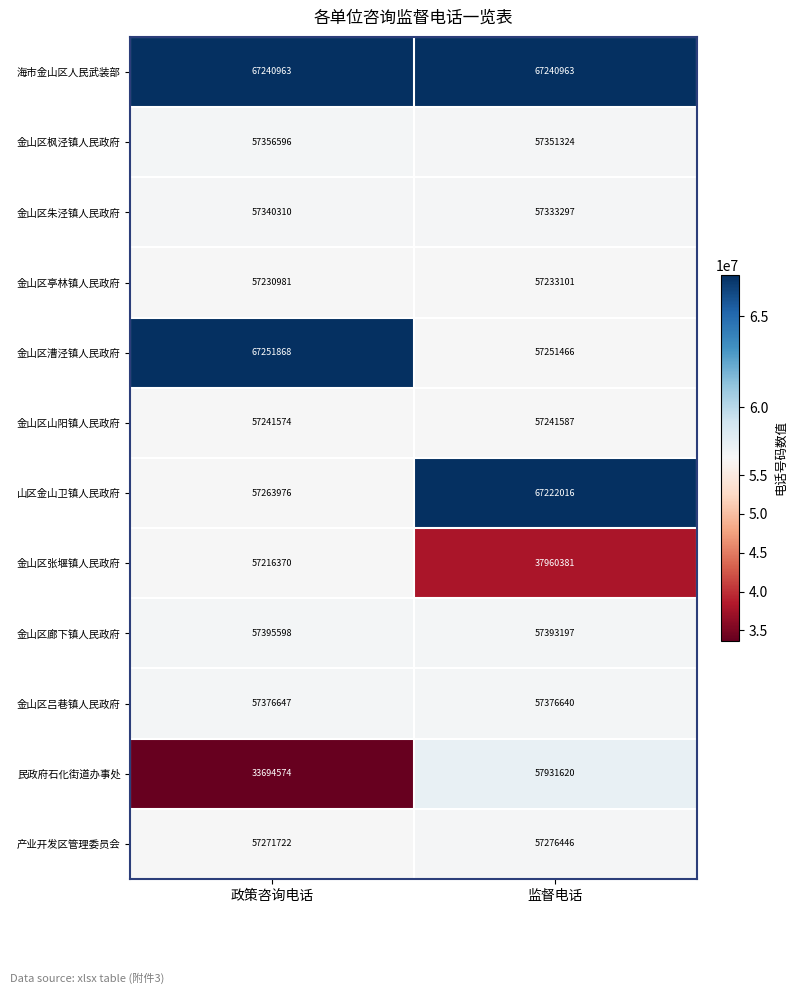

Reading left to right, extract all data points from this chart.

海市金山区人民武装部: 67240963	67240963
金山区枫泾镇人民政府: 57356596	57351324
金山区朱泾镇人民政府: 57340310	57333297
金山区亭林镇人民政府: 57230981	57233101
金山区漕泾镇人民政府: 67251868	57251466
金山区山阳镇人民政府: 57241574	57241587
山区金山卫镇人民政府: 57263976	67222016
金山区张堰镇人民政府: 57216370	37960381
金山区廊下镇人民政府: 57395598	57393197
金山区吕巷镇人民政府: 57376647	57376640
民政府石化街道办事处: 33694574	57931620
产业开发区管理委员会: 57271722	57276446